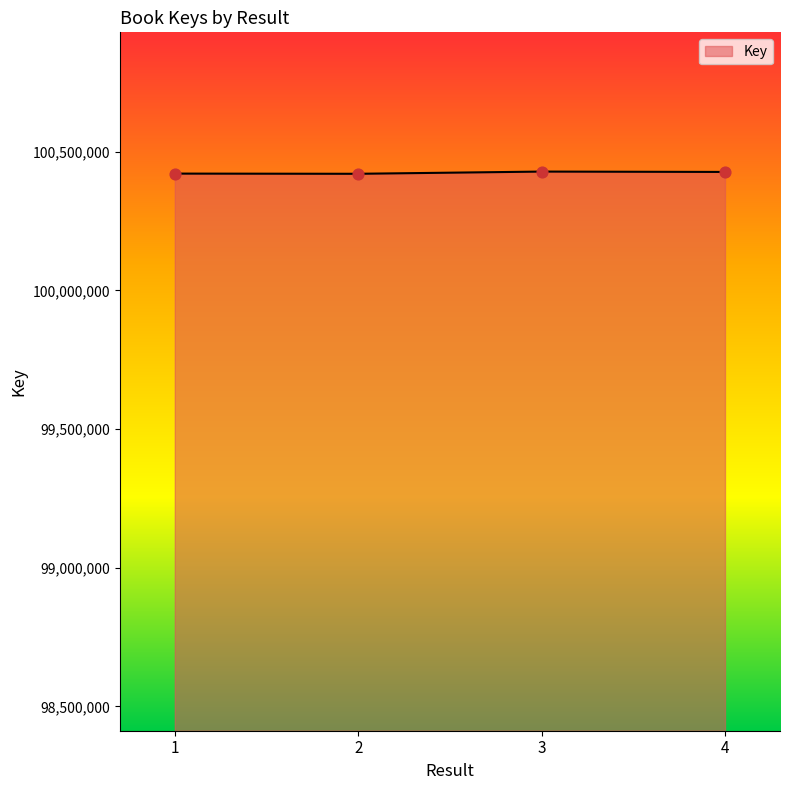

The value at 2 is 59823349. True or false?

False